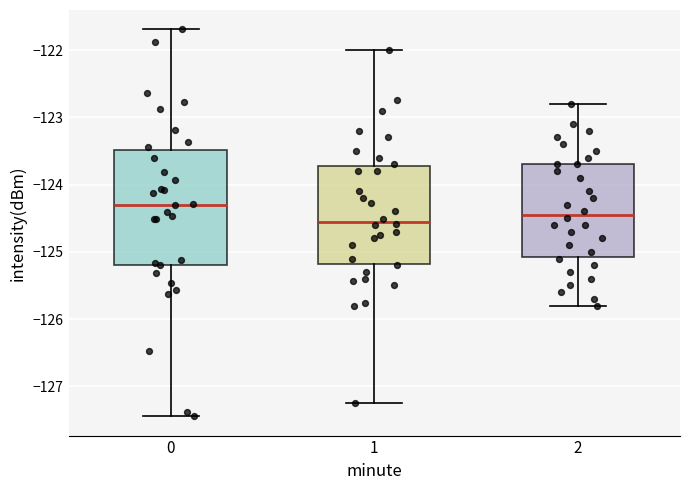

Reading left to right, read every box against the y-axis: the position of its median line, the range the box covers, and the ends of its whiskers. The values are not printed on the chart, so give them approximately, as read against the axis.

0: median -124.3, box -125.2 to -123.5, whiskers -127.4 to -121.7
1: median -124.6, box -125.2 to -123.7, whiskers -127.2 to -122.0
2: median -124.4, box -125.1 to -123.7, whiskers -125.8 to -122.8